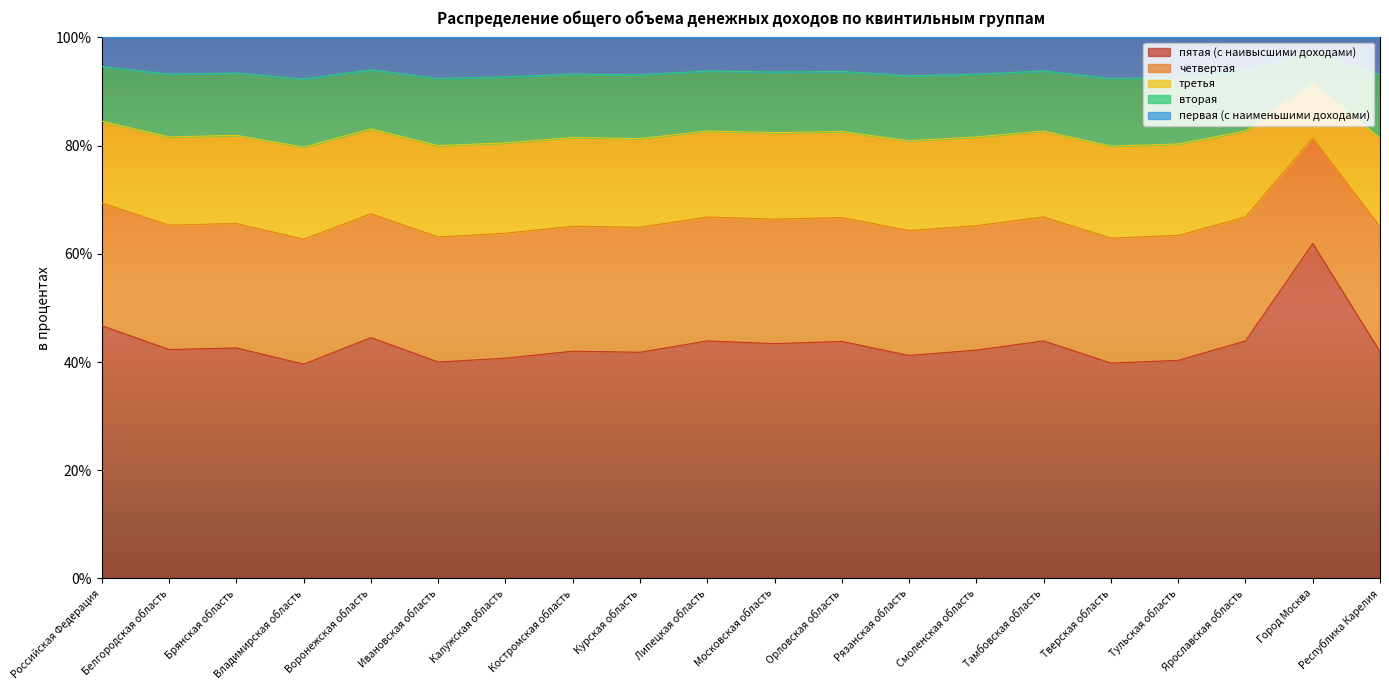

What value does the пятая (с наивысшими доходами) series have at Московская область?

43.4